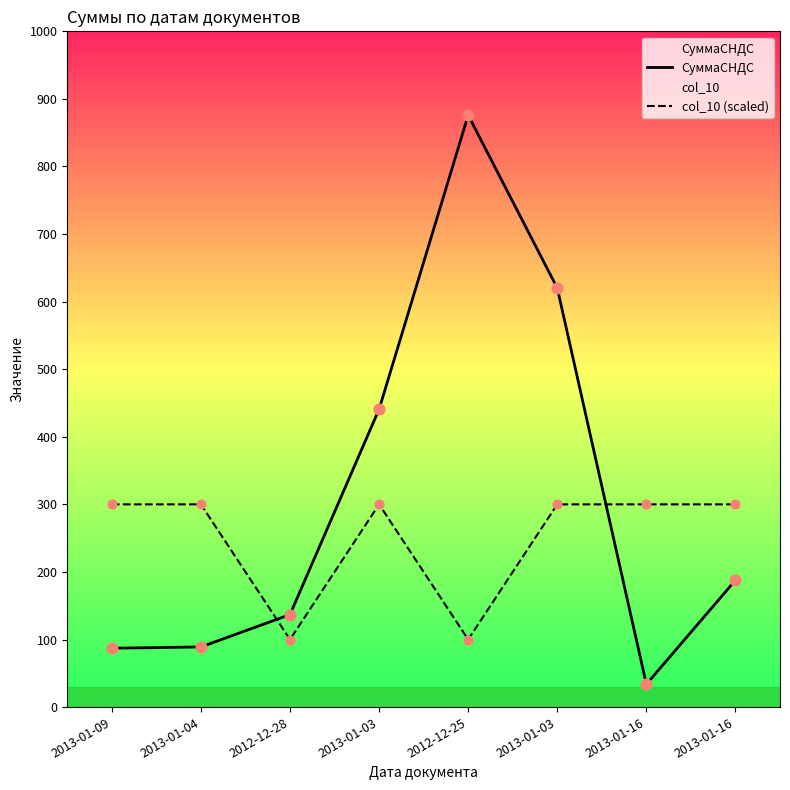

What is the total value across all series at 2013-01-03?

740.8